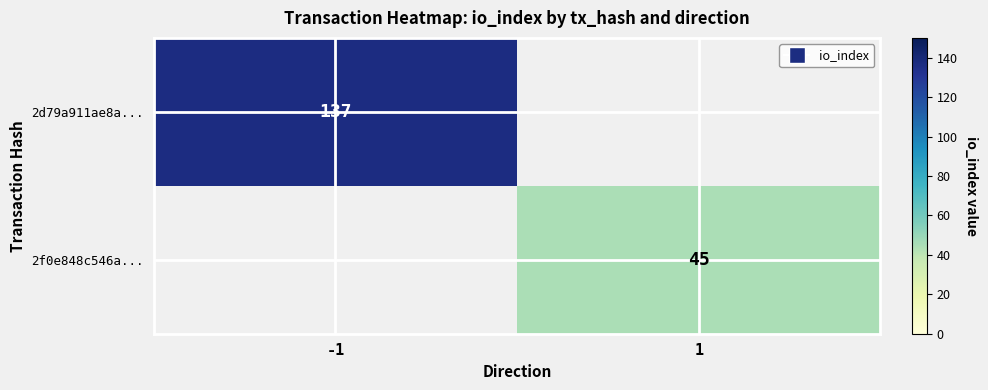

Is the value of 2f0e848c546a... at 1 greater than the value of 2d79a911ae8a... at -1?

No